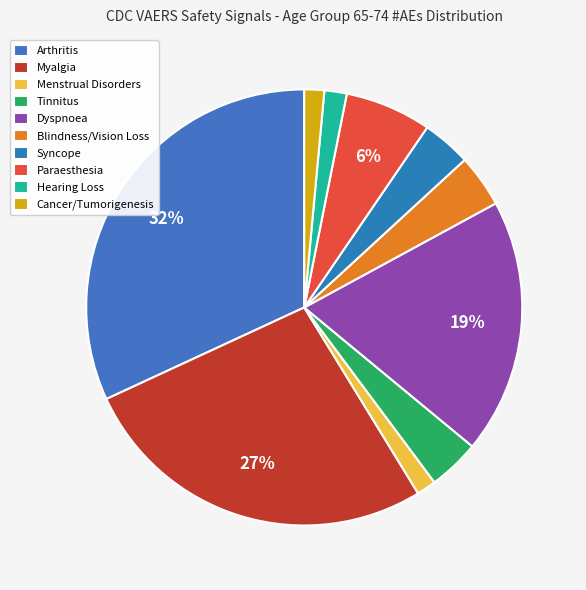

What percentage do Blindness/Vision Loss and Hearing Loss together represent?

5.6%